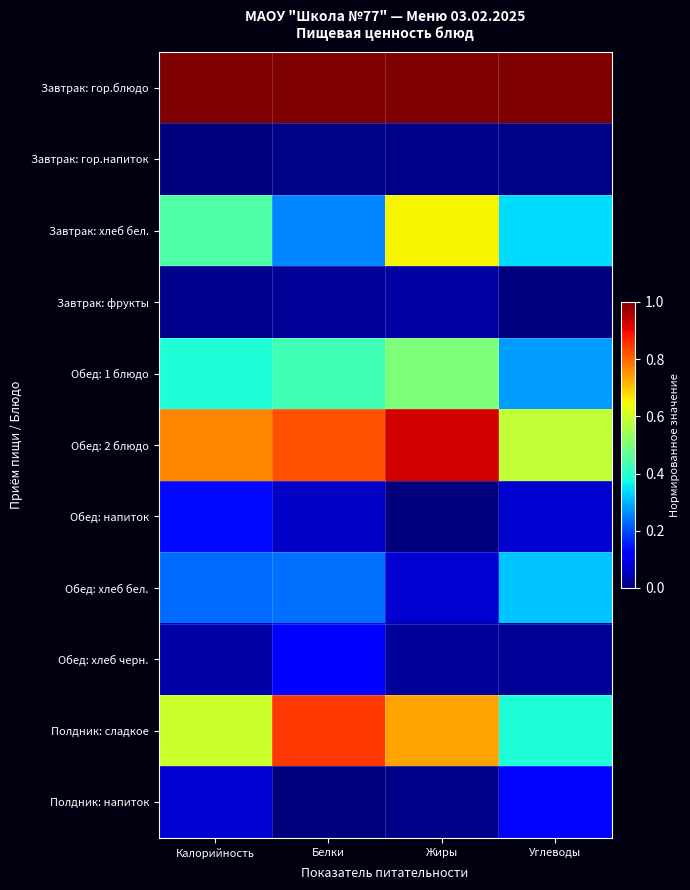

What is the maximum value shown in the chart?

1.0